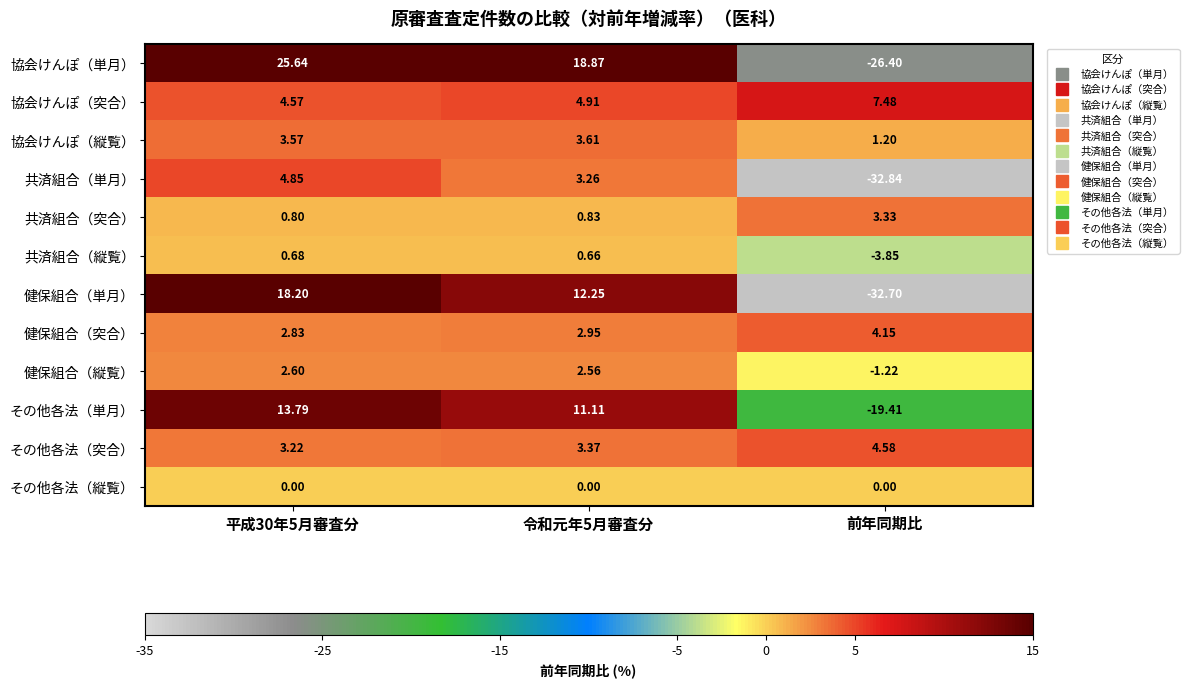

What is the total value across all series at 平成30年5月審査分?

80.8